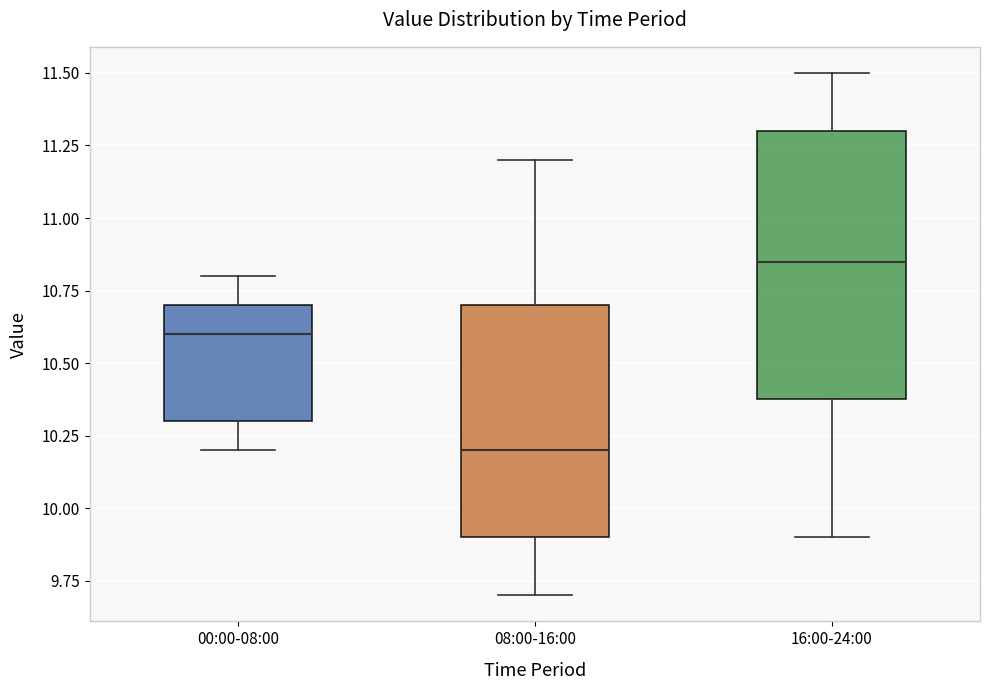

Comparing the boxes themselves (not the whiskers), which one is the tallest?

16:00-24:00